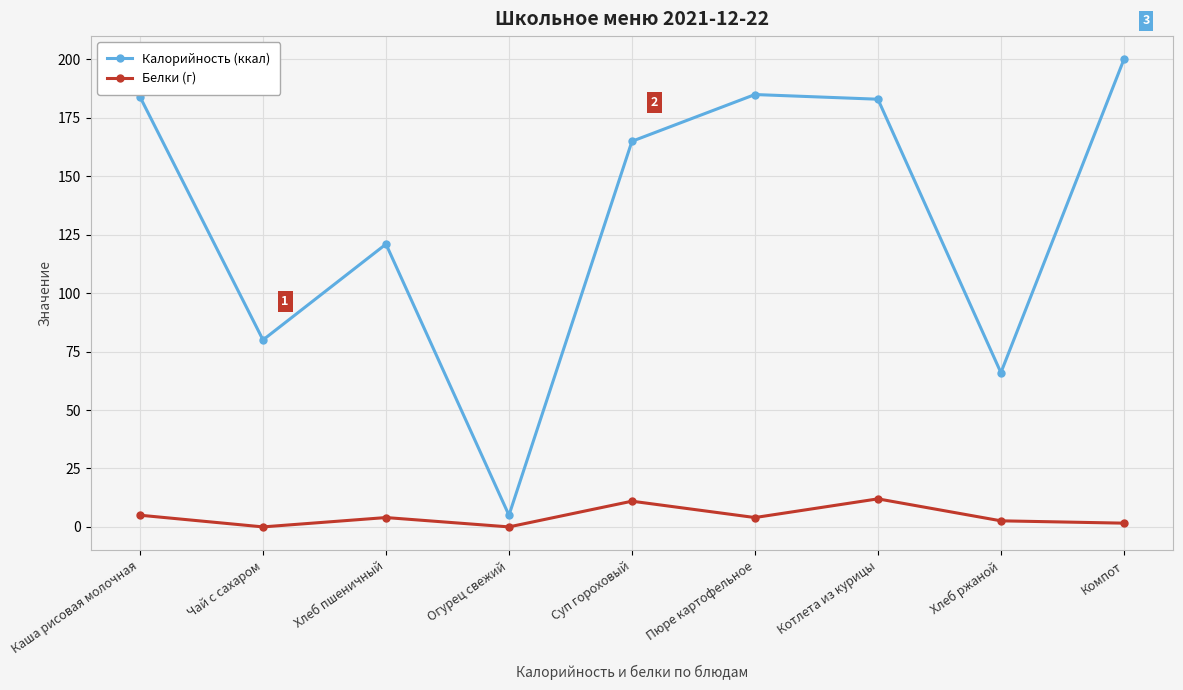

True or false: Калорийность (ккал) and Белки (г) cross at least once.

False